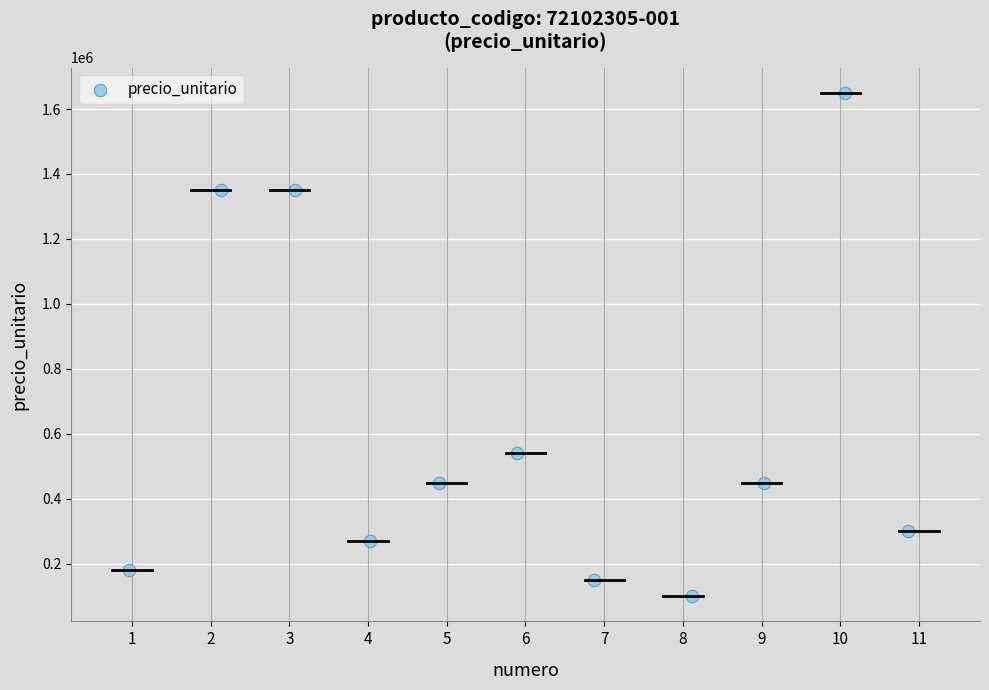

What Y value in the scatter plot is closest to 875000?

540000